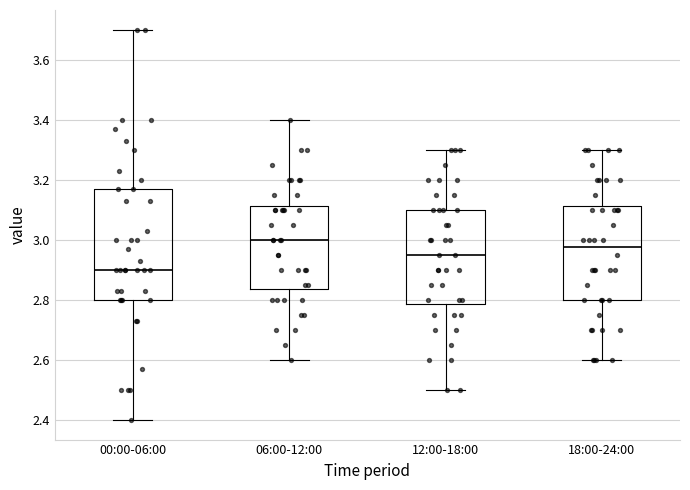

Reading left to right, transcribe this box plot: for each box, give where its median line is, the range the box spans, and where its two whiskers end, as read against the y-axis. The values are not printed on the chart, so give them approximately, as read against the axis.

00:00-06:00: median 2.90, box 2.80 to 3.18, whiskers 2.40 to 3.70
06:00-12:00: median 3.00, box 2.84 to 3.12, whiskers 2.60 to 3.40
12:00-18:00: median 2.96, box 2.78 to 3.10, whiskers 2.50 to 3.30
18:00-24:00: median 2.98, box 2.80 to 3.12, whiskers 2.60 to 3.30